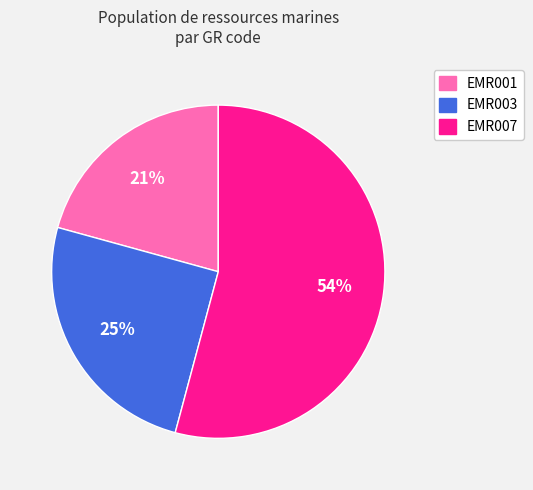

Which slice is the smallest?

EMR001